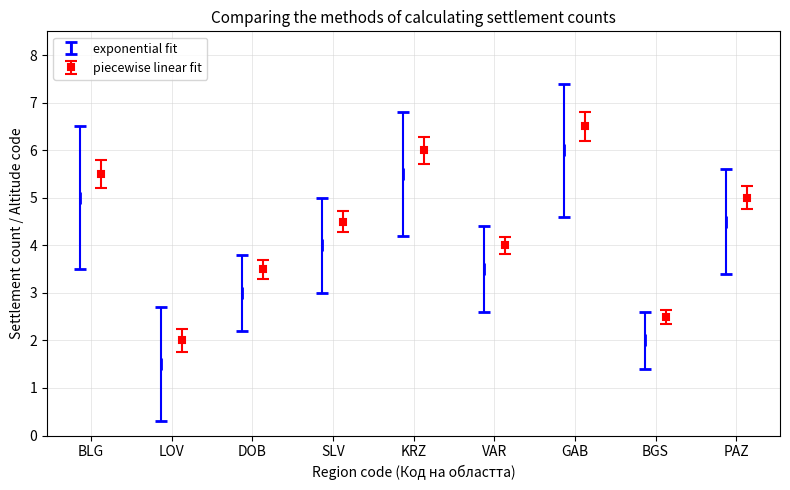

What is the sum of the piecewise linear fit values at GAB and SLV?

11.0